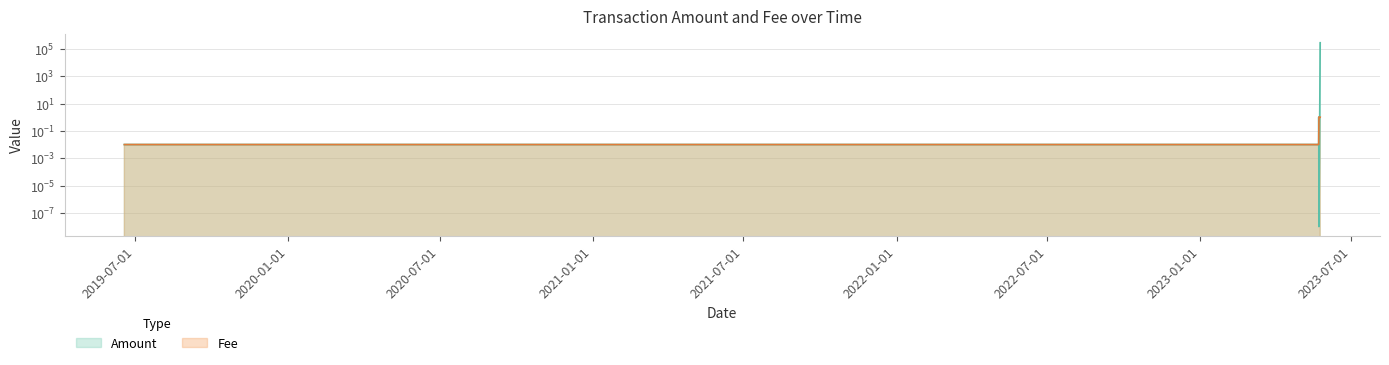

What position from the left is 2019-10-04?

2